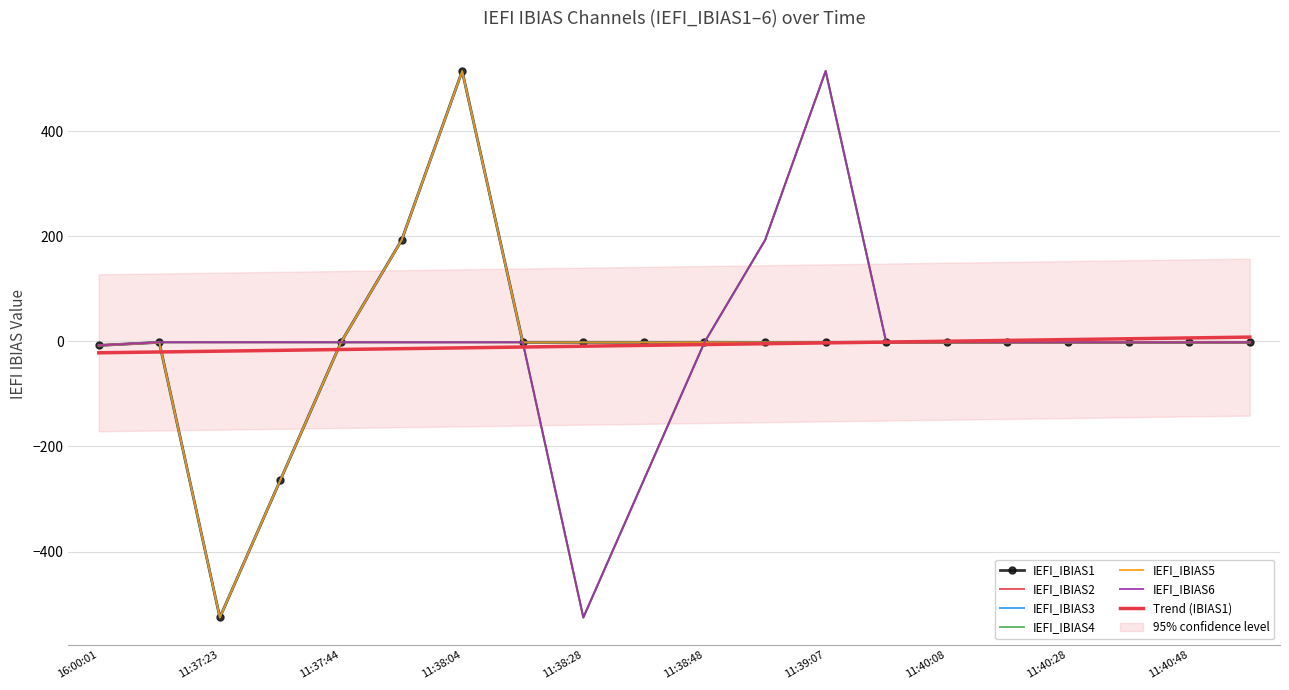

At which label does IEFI_IBIAS2 reach its minimum?

11:38:28